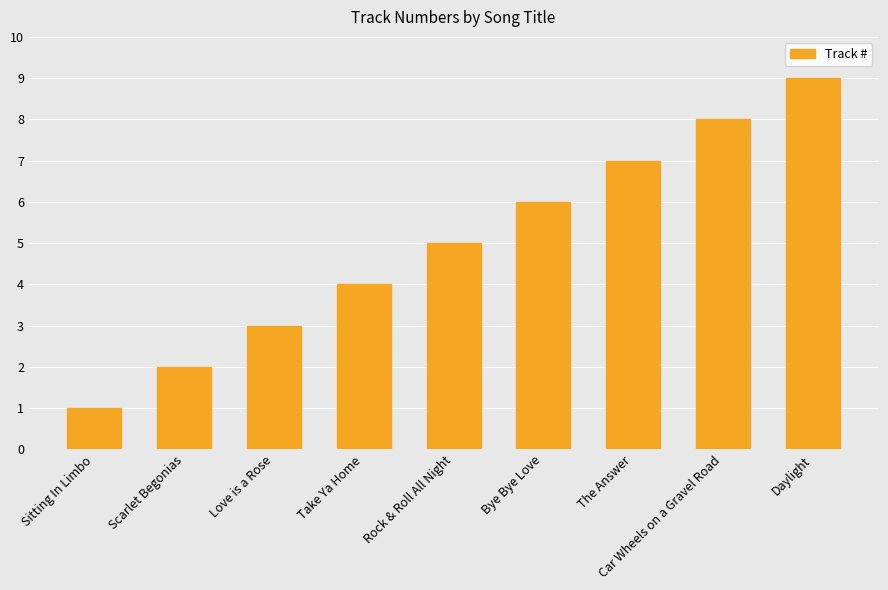

The chart shows a value of 3 at Daylight. True or false?

False